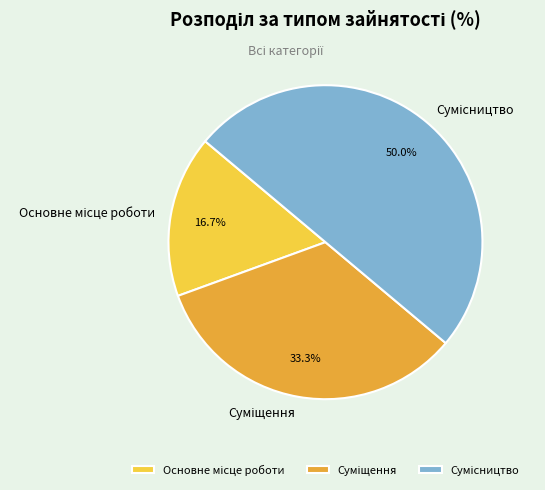

How many segments does this pie chart have?

3